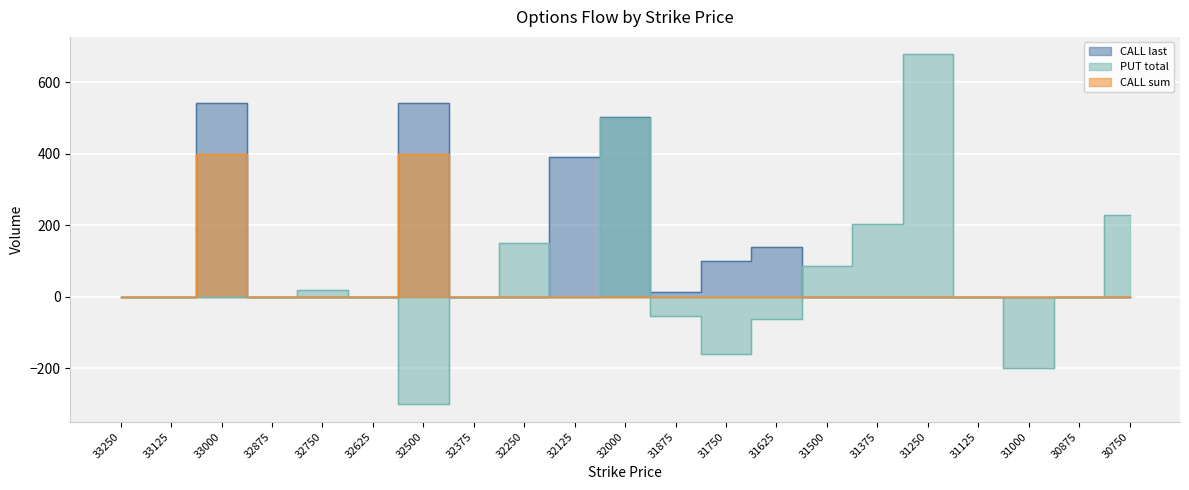

What is the difference between the second highest and second lowest values in the PUT total series?

700